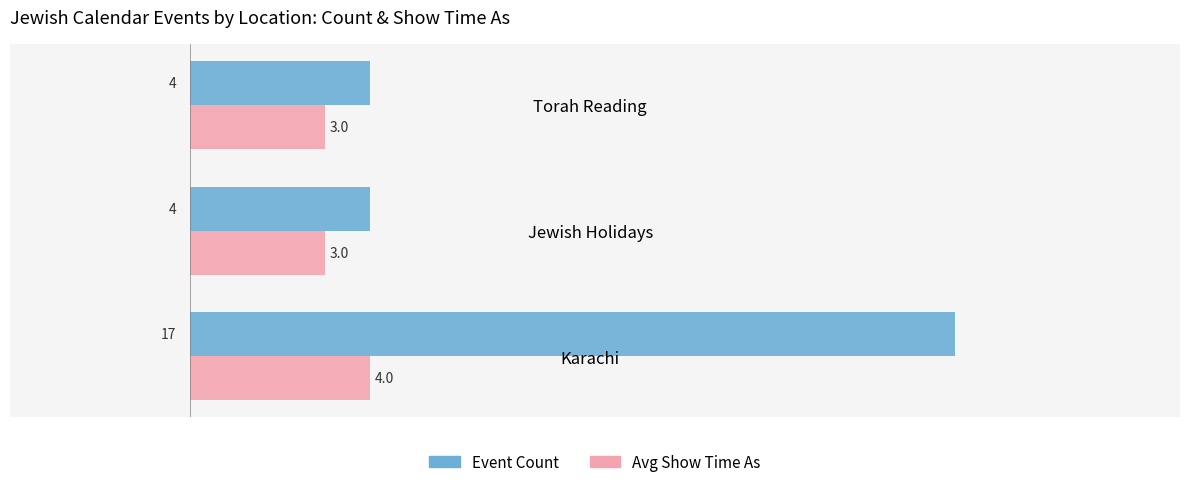

How many Event Count values are between 4 and 17?

3